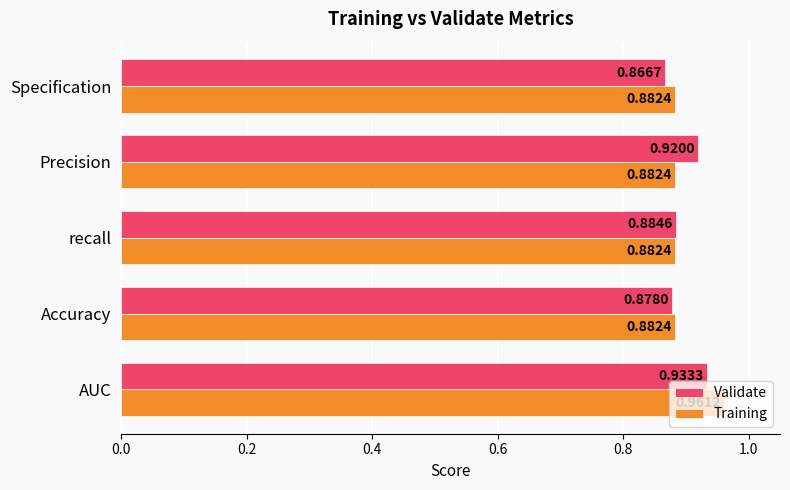

How many data points does each series have?

5